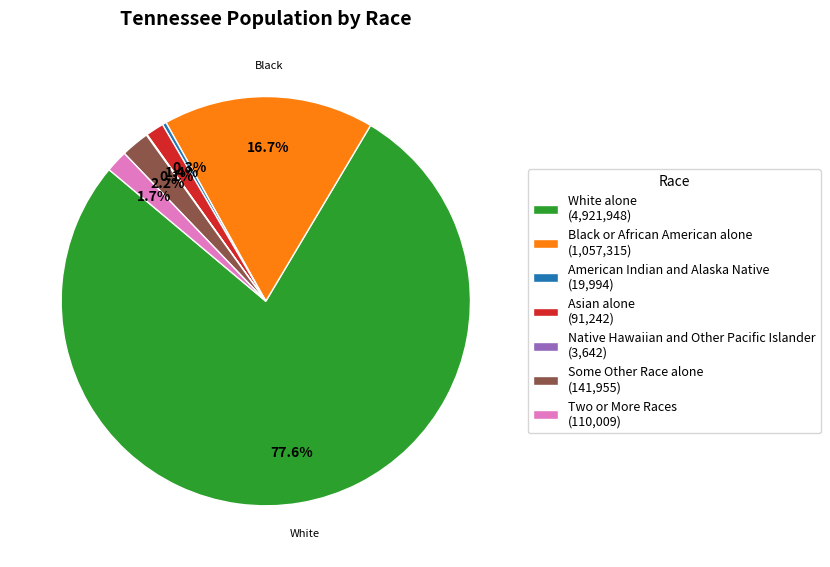

Between Black or African American alone and Some Other Race alone, which is larger?

Black or African American alone